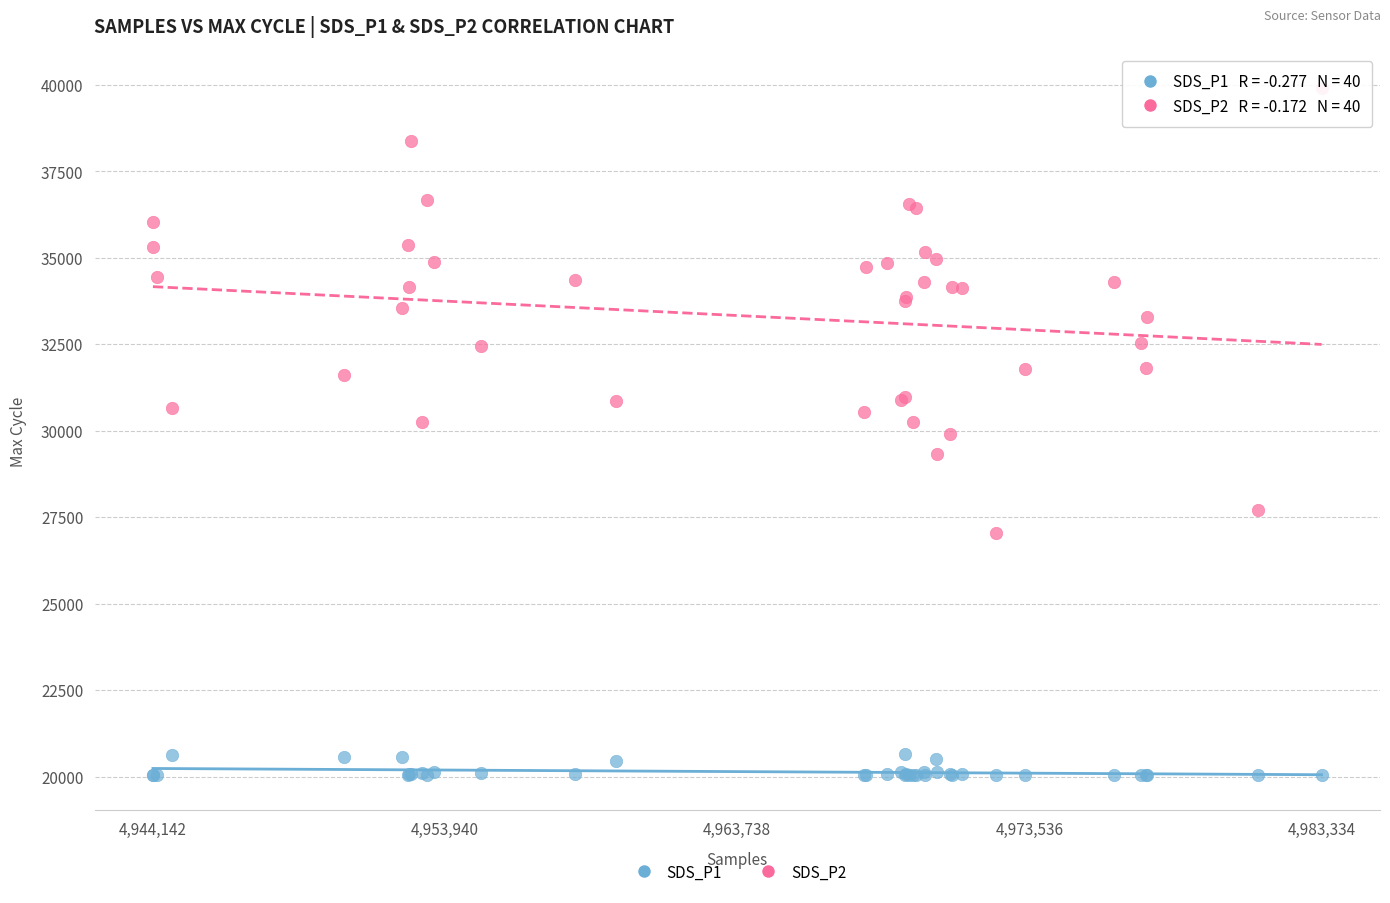

What are all the series names shown in the legend?

SDS_P1, SDS_P2